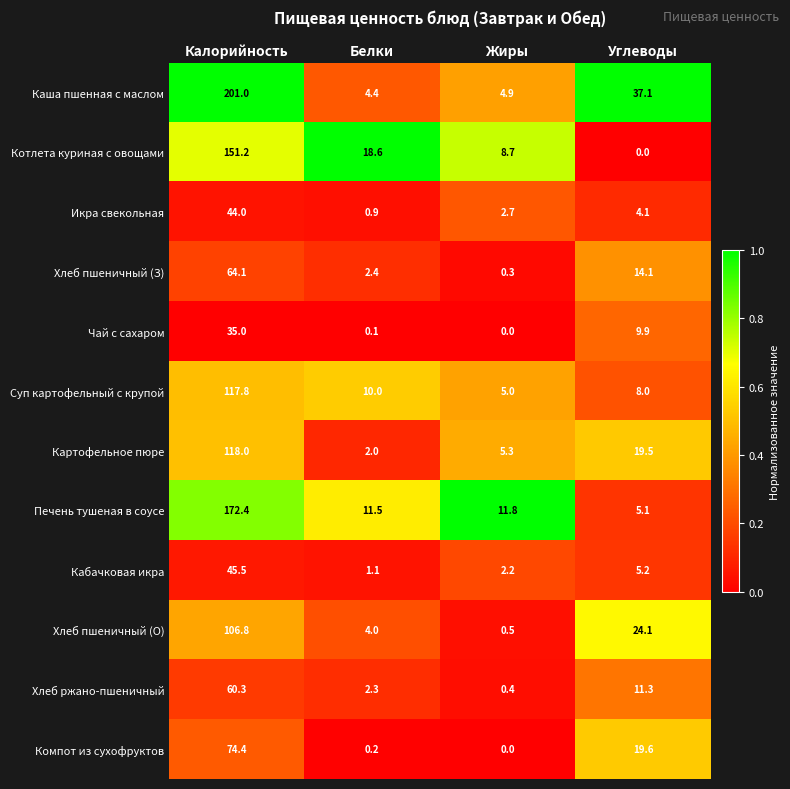

Where does the Каша пшенная с маслом series first go above 37?

Калорийность